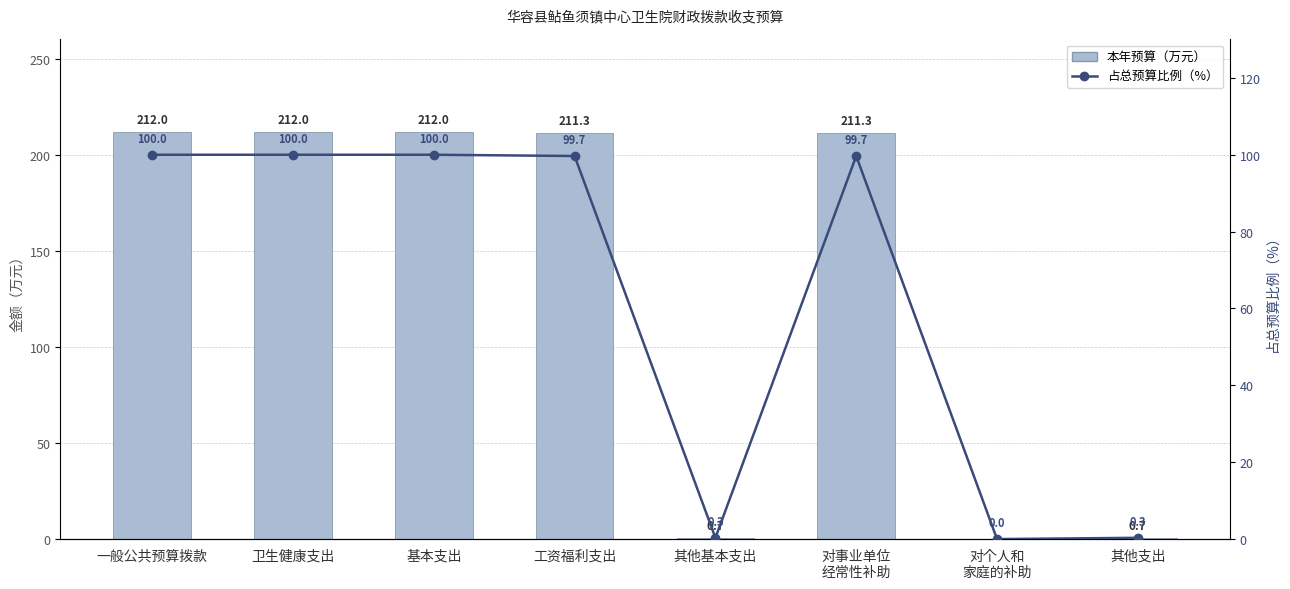

Rank the series at 卫生健康支出 from lowest to highest value.

占总预算比例（%）, 本年预算（万元）